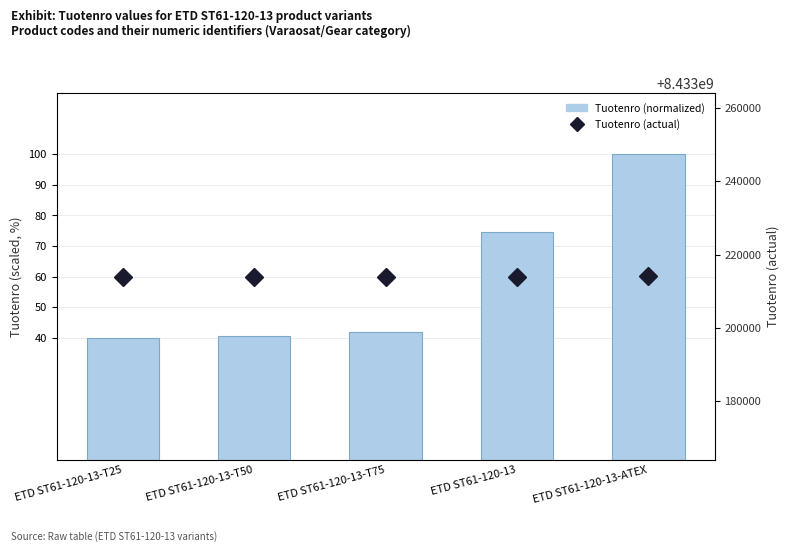

Between ETD ST61-120-13-T75 and ETD ST61-120-13, which series saw the biggest shift?

% of instances (Tuotenro)